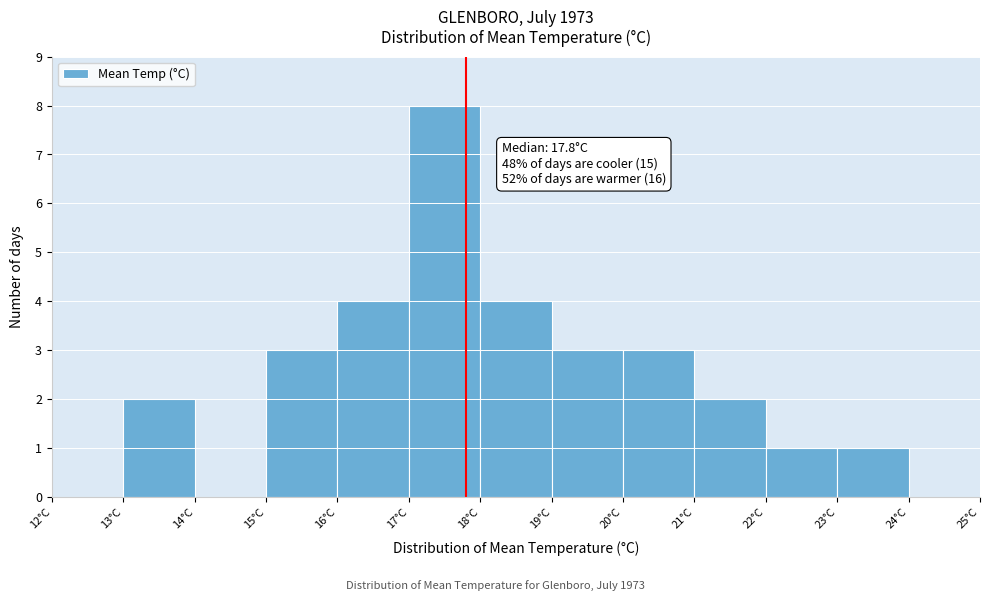

Which range on the x-axis has the tallest bar?

17 to 18